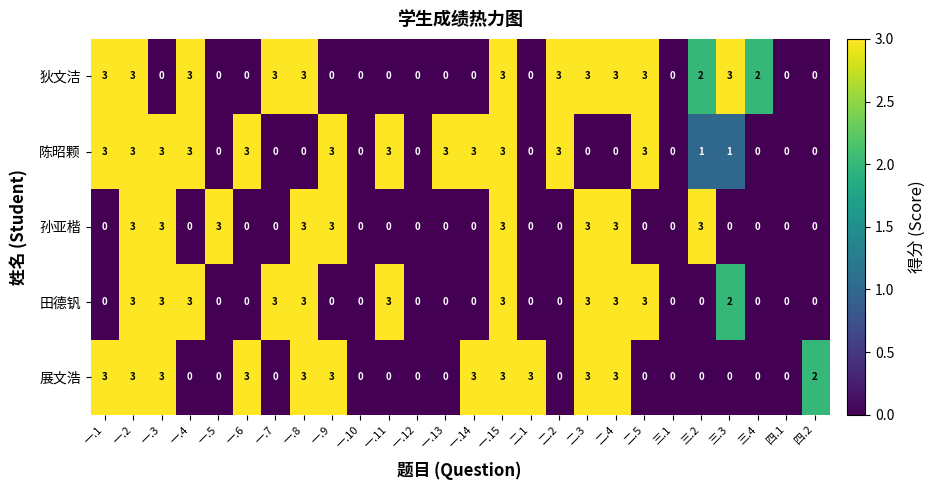

What is the total value across all series at 一.5?

3